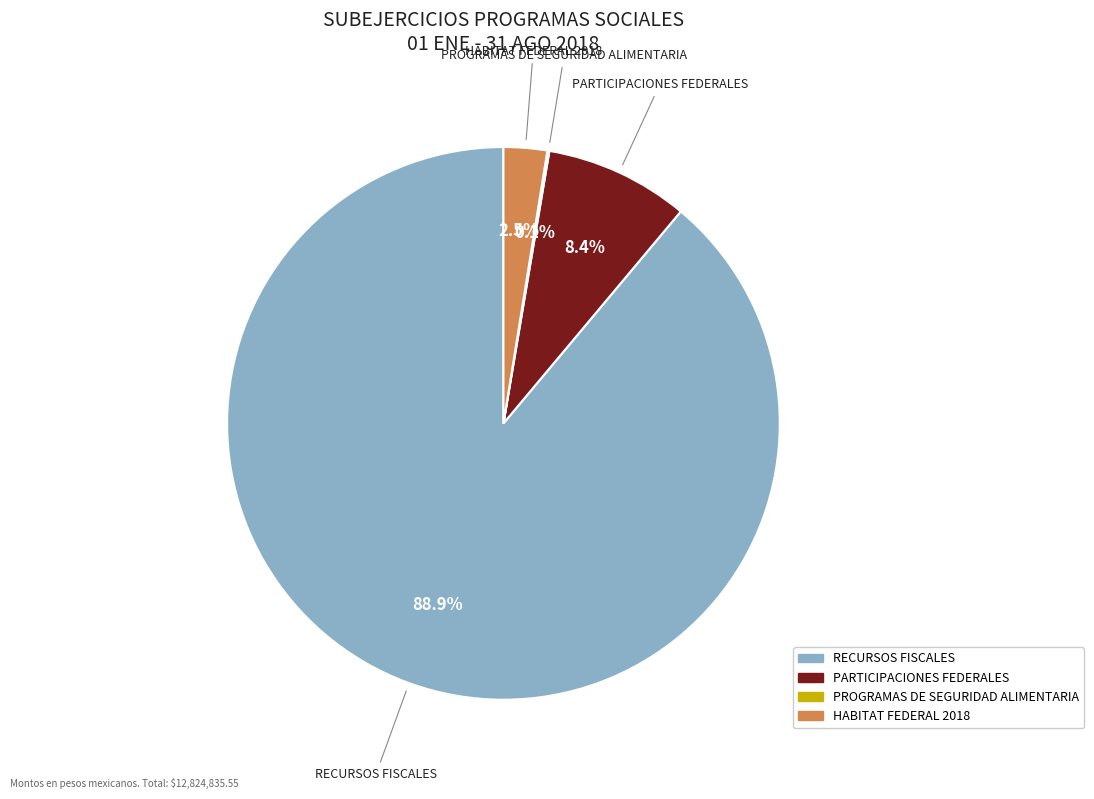

Is there a majority slice in this chart?

Yes